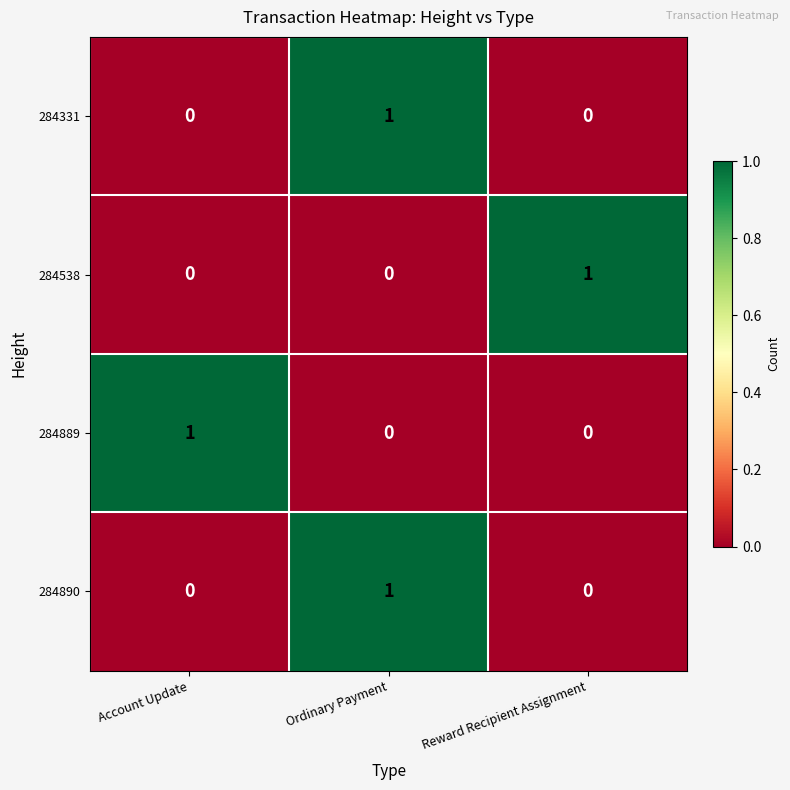

Reading left to right, what are all the values shown in this chart?

284331: 0	1	0
284538: 0	0	1
284889: 1	0	0
284890: 0	1	0